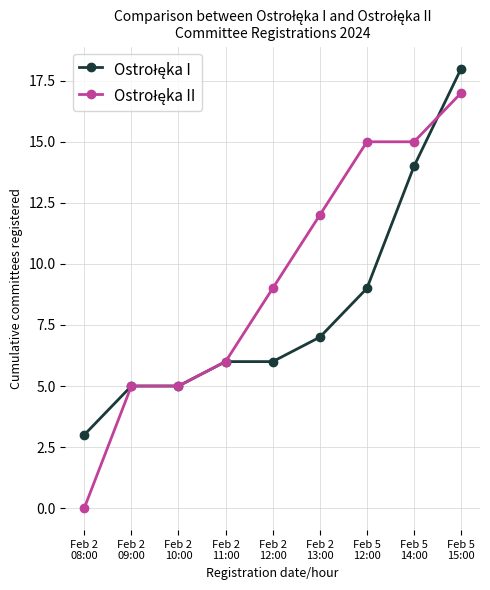

What is the maximum value shown in the chart?

18